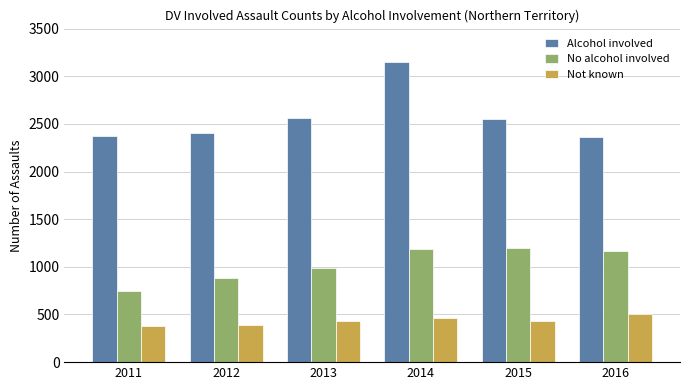

Is the value of No alcohol involved at 2011 greater than the value of Not known at 2014?

Yes